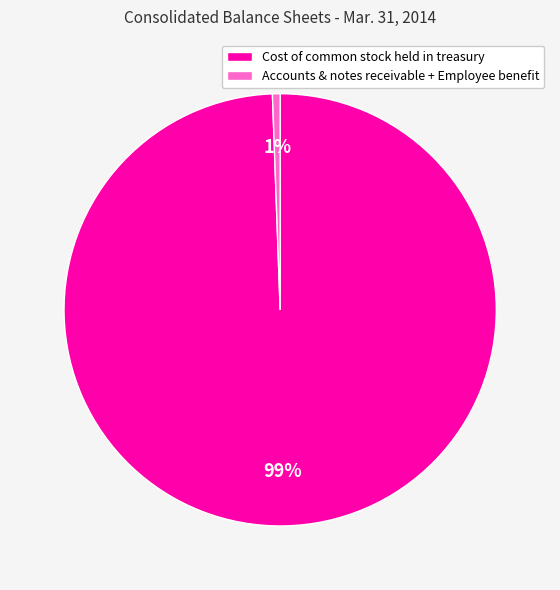

Which slice is the largest?

Cost of common stock held in treasury